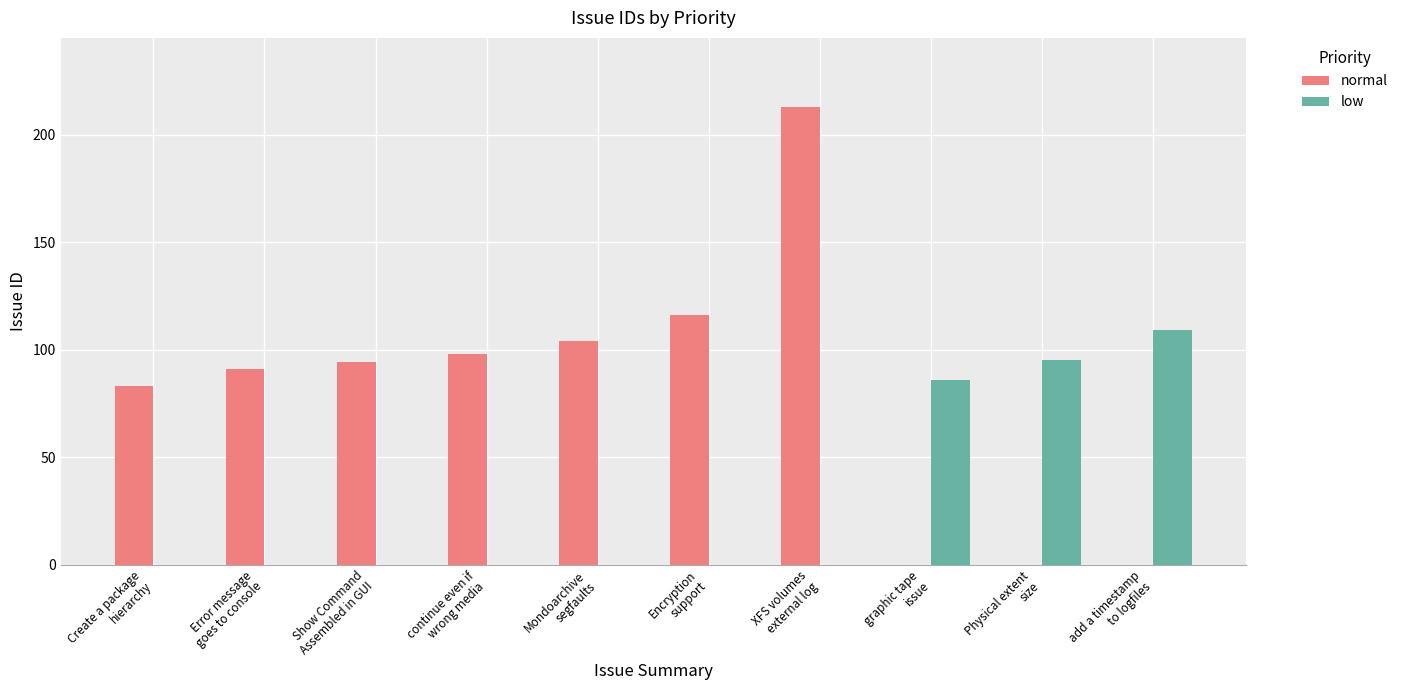

What are all the series names shown in the legend?

normal, low